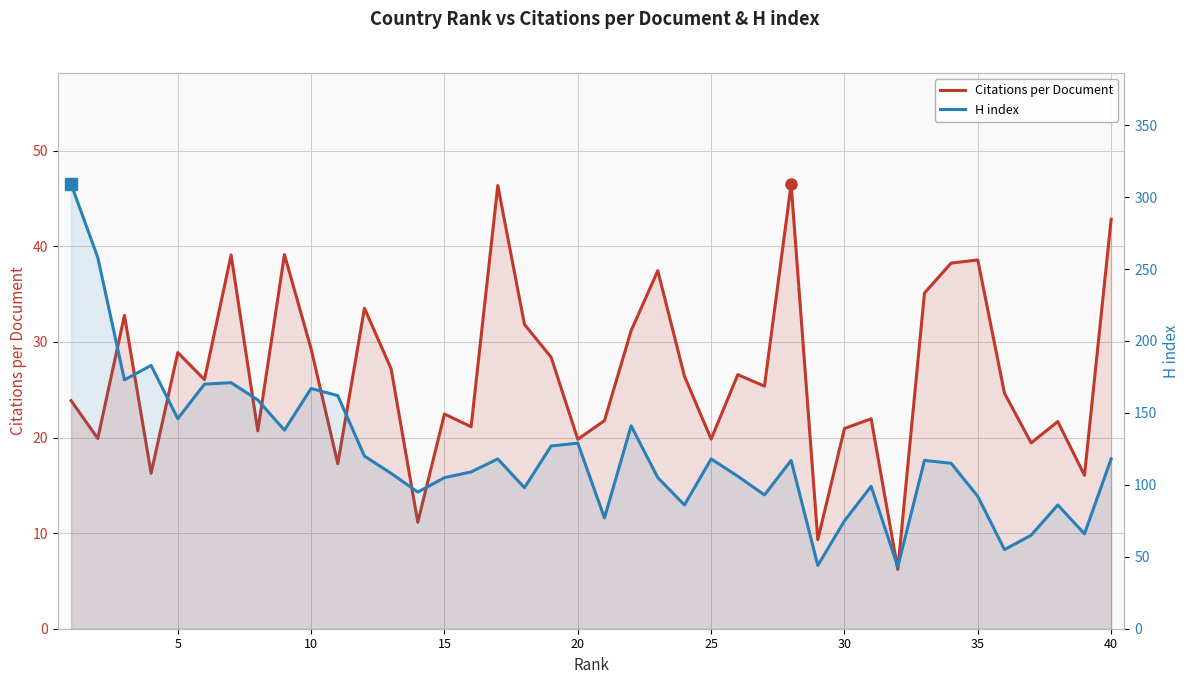

At how many categories does at least one series exceed 90?

31